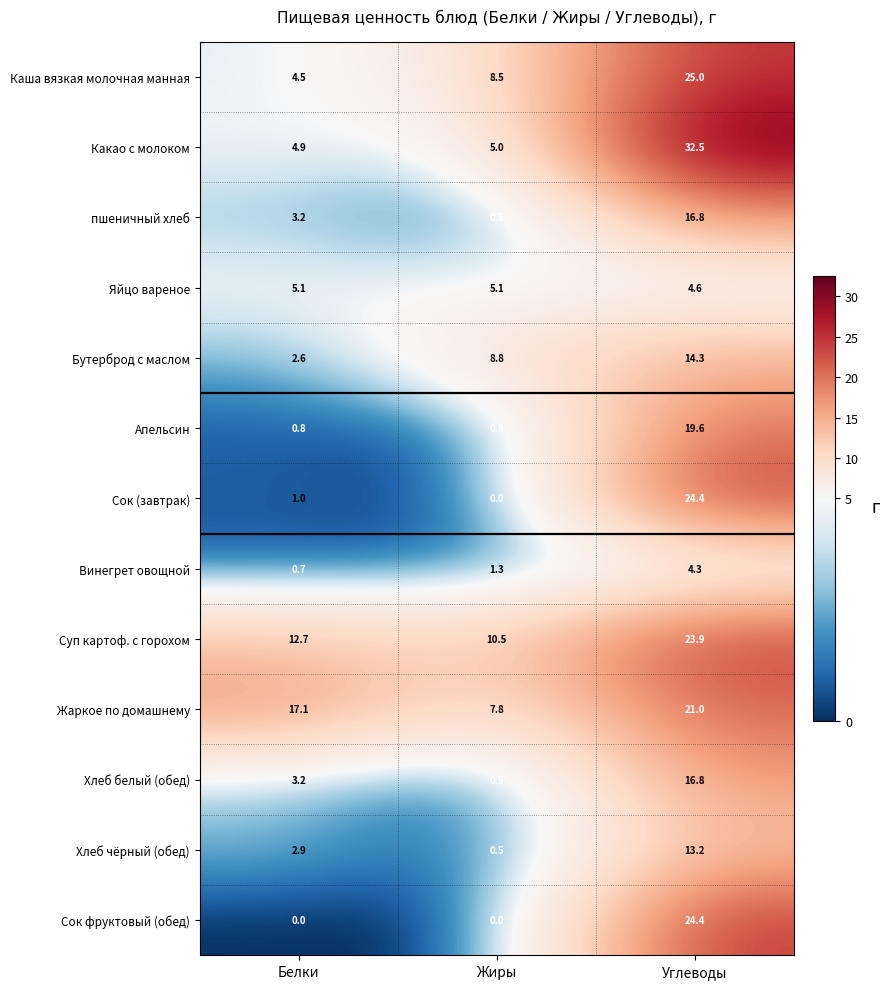

Is it true that Сок (завтрак) equals 1.6 at Белки?

False